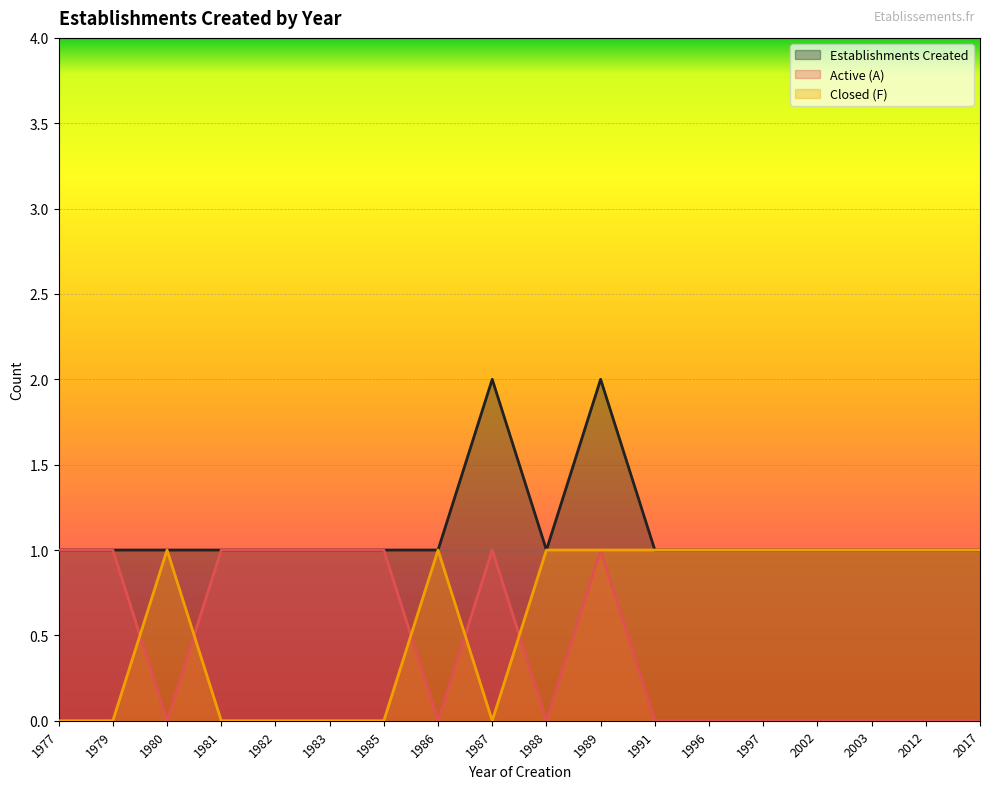

Where is Active (A) nearest to the value 0?

1980